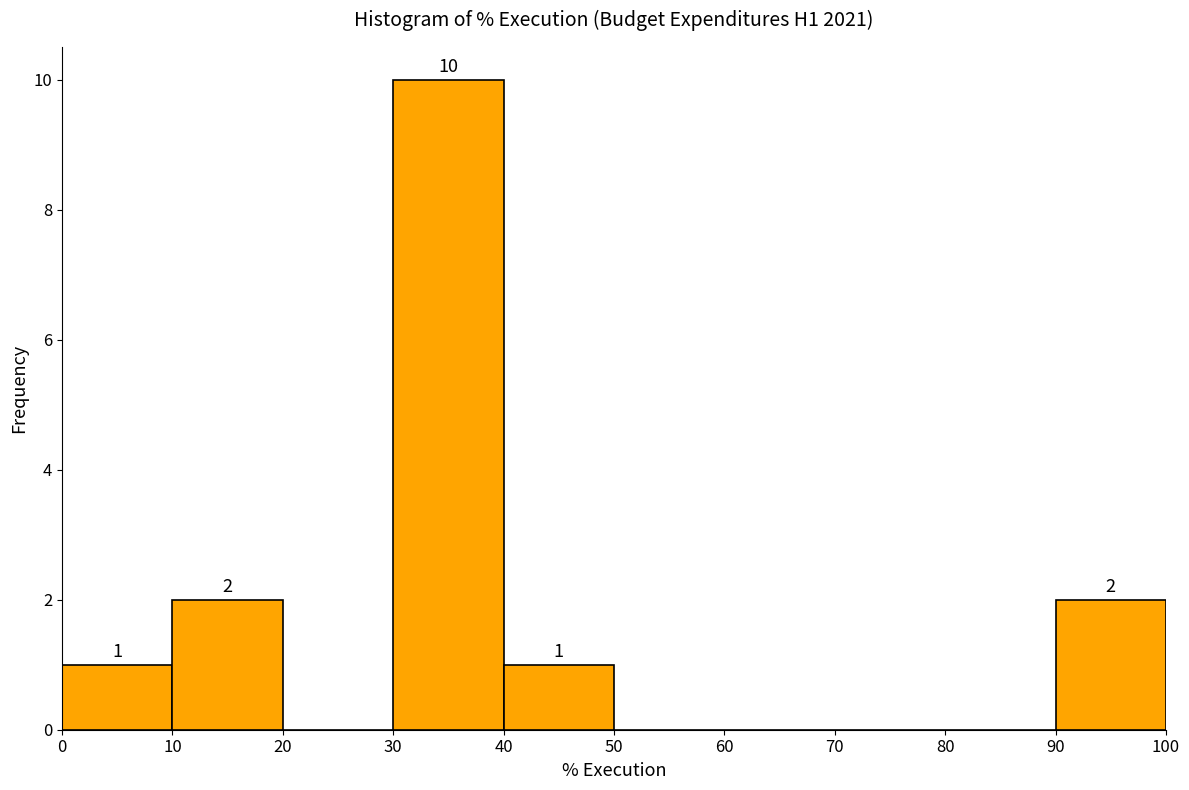

Over which range of the x-axis is the bar tallest?

30 to 40